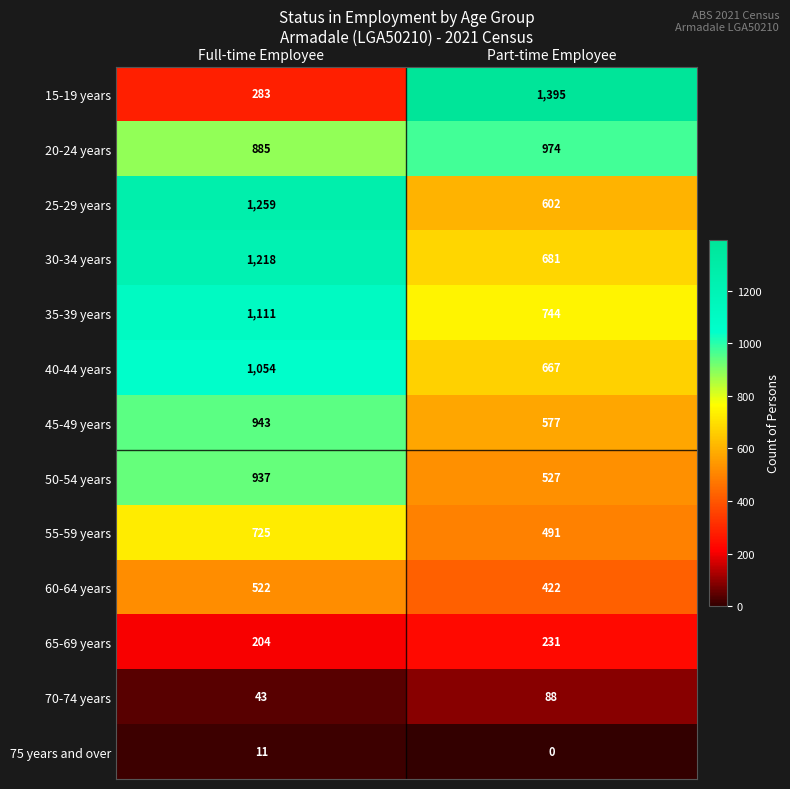

What is the total value across all series at Full-time Employee?

9195